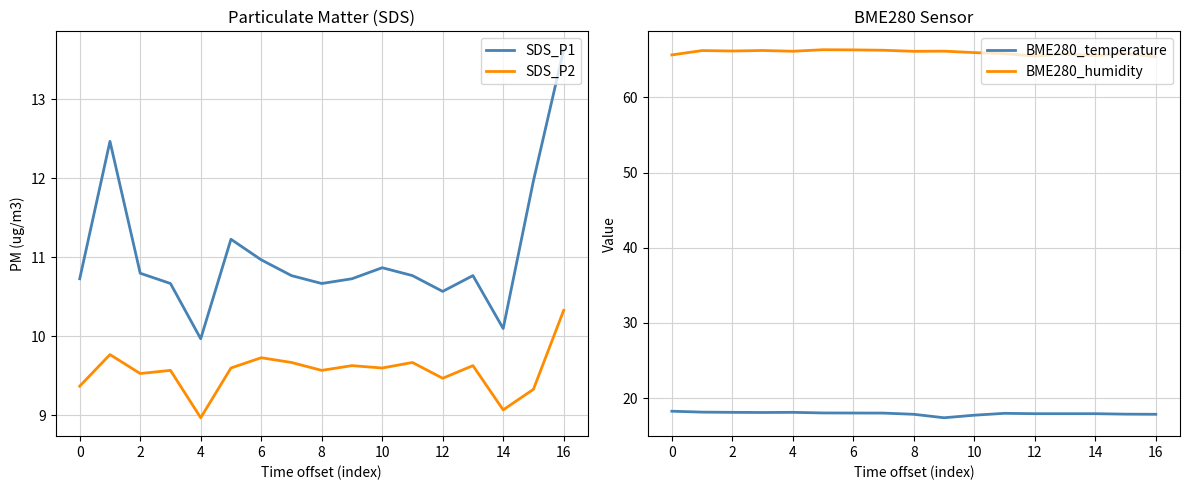

Count the number of categories in the chart.

17